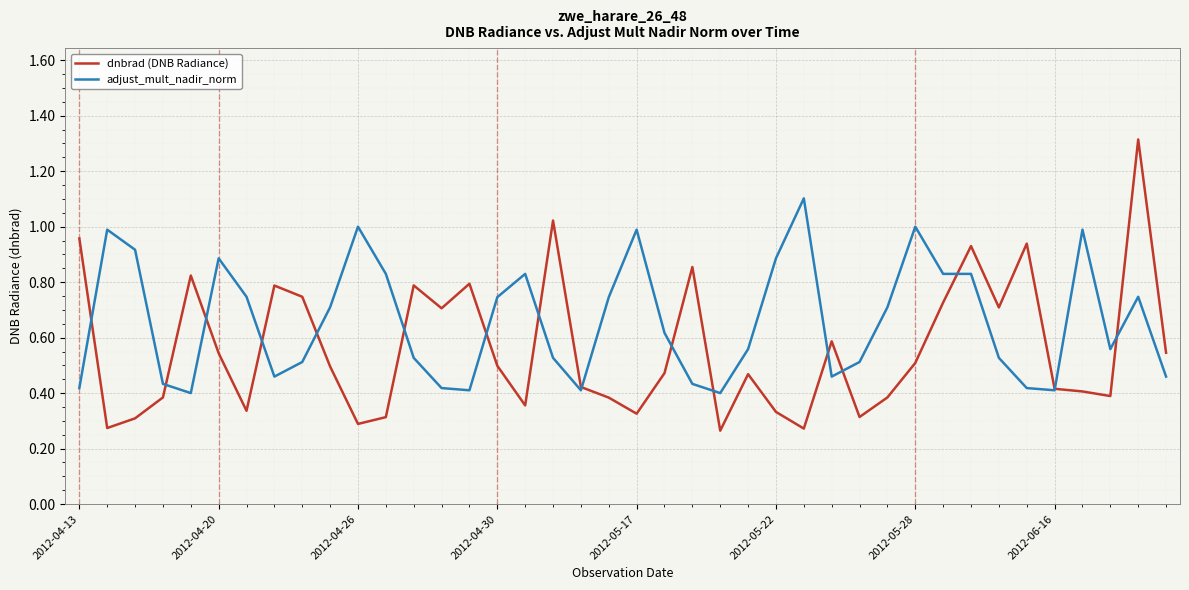

What is the maximum value shown in the chart?

1.3